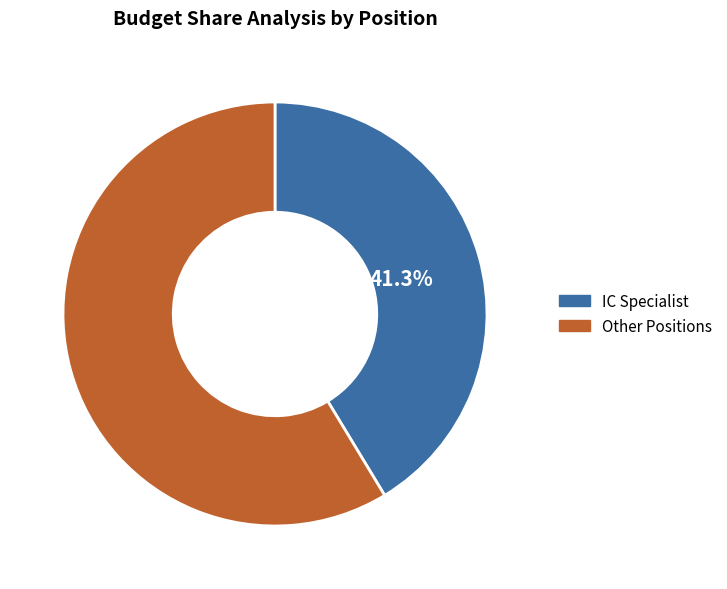

Does any single category account for the majority?

Yes